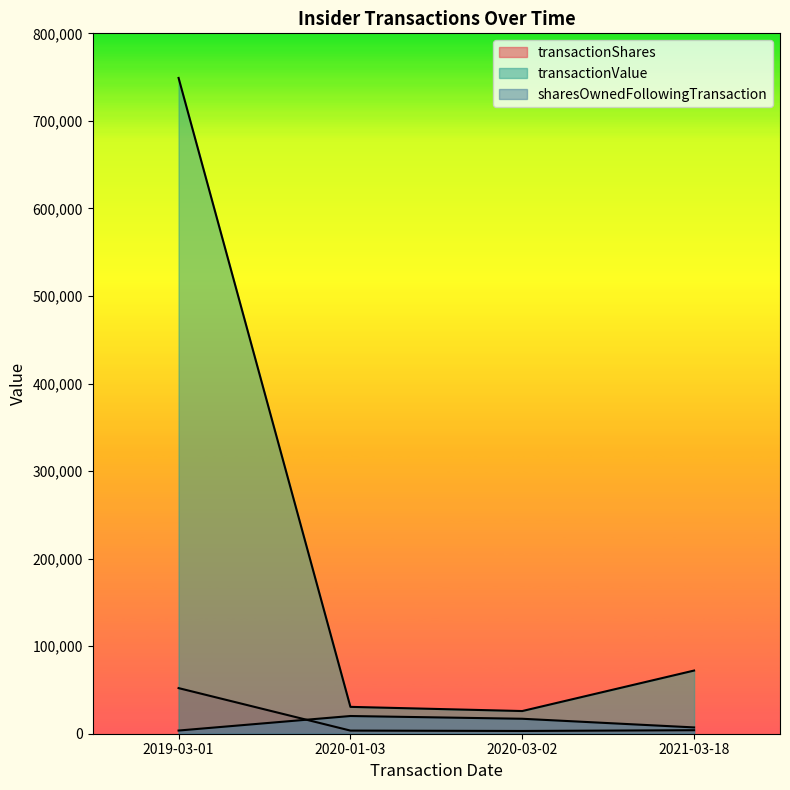

Between 2020-01-03 and 2021-03-18, which is larger?

2021-03-18